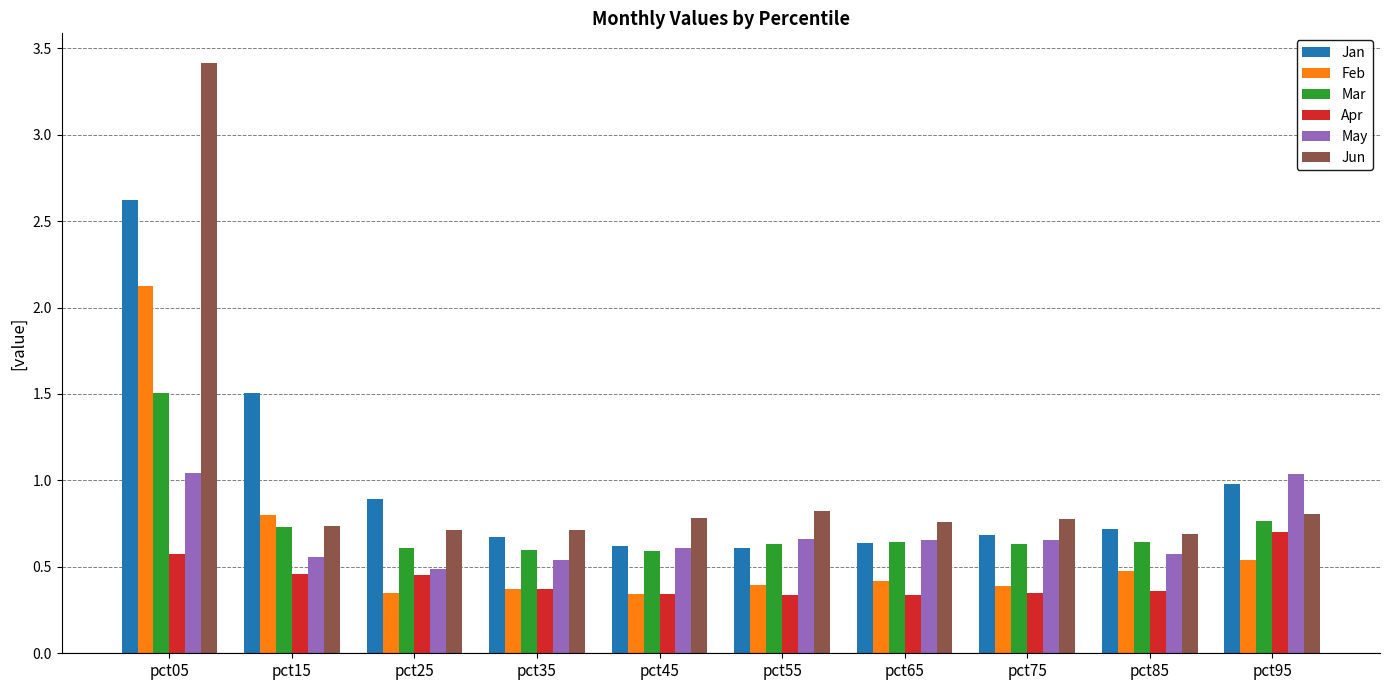

At which category is the sum across all series the highest?

pct05